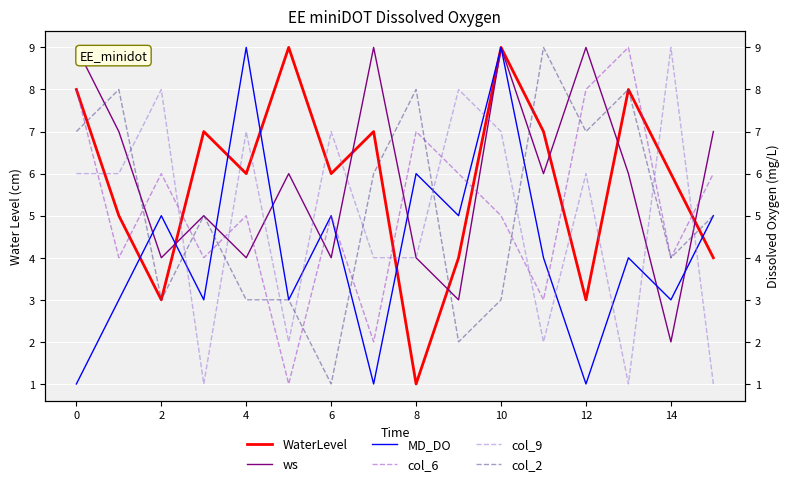

True or false: MD_DO has a value of 8 at 8.

False